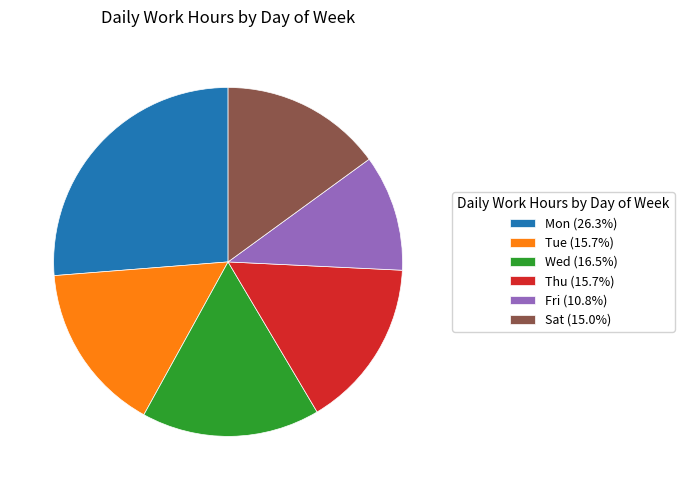

Does Mon (26.3%) represent more than half of the total?

No